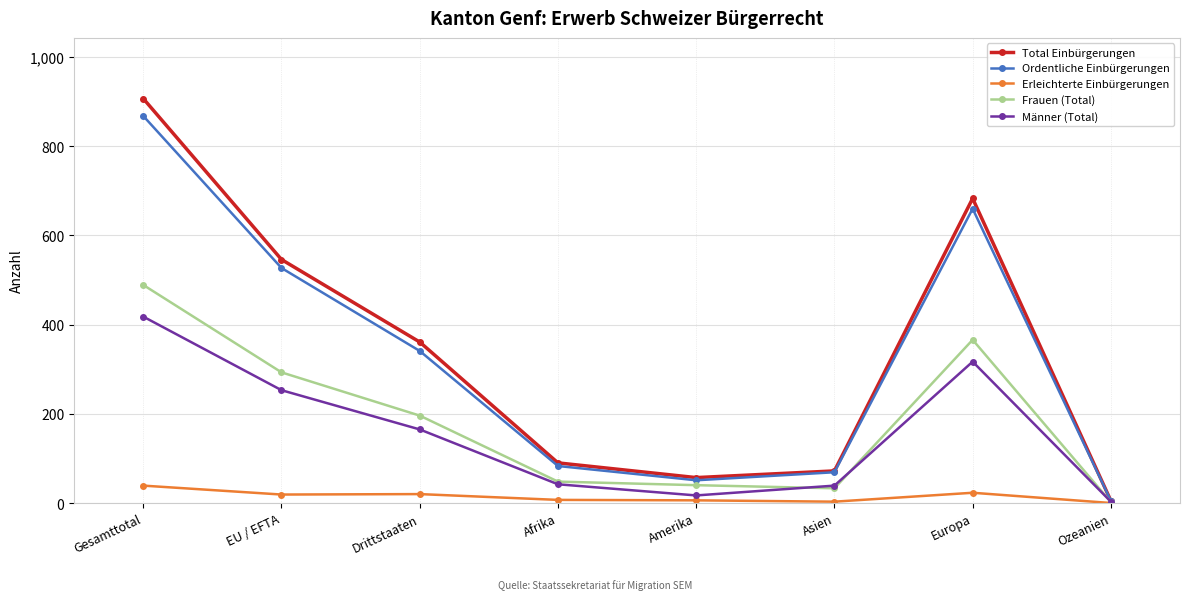

What is the maximum value for Männer (Total)?

418